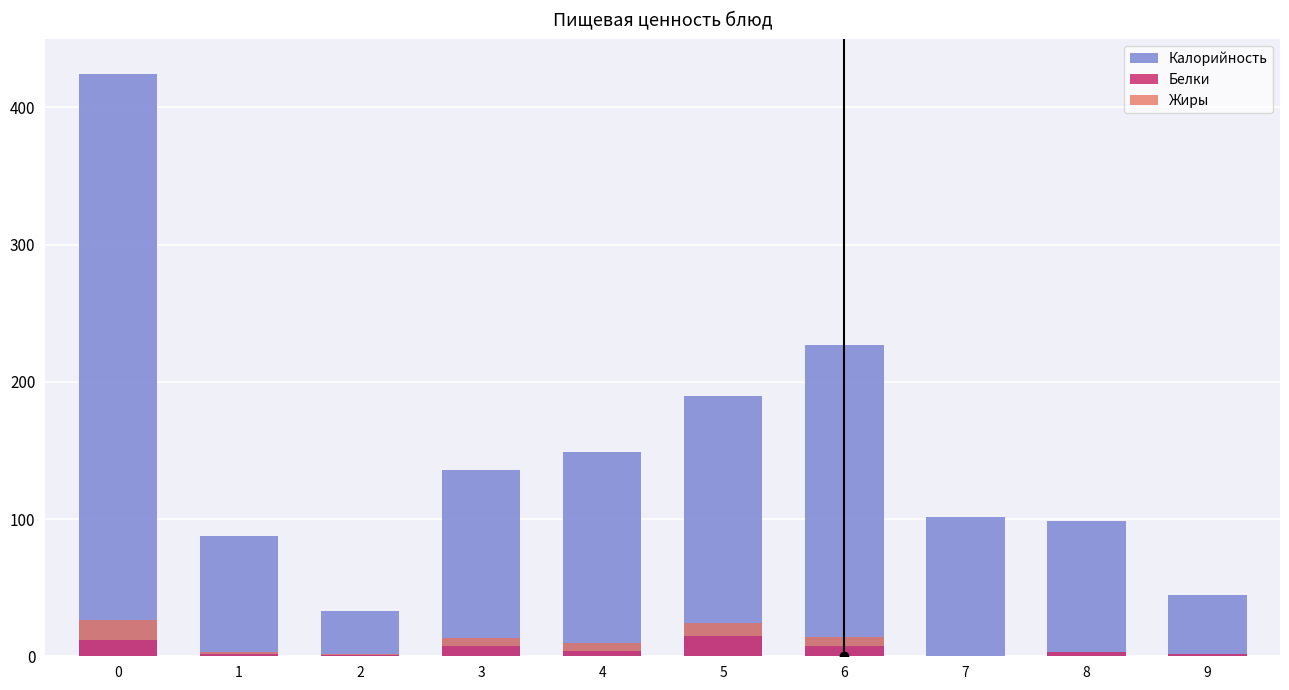

Which series has the largest total across all categories?

Калорийность